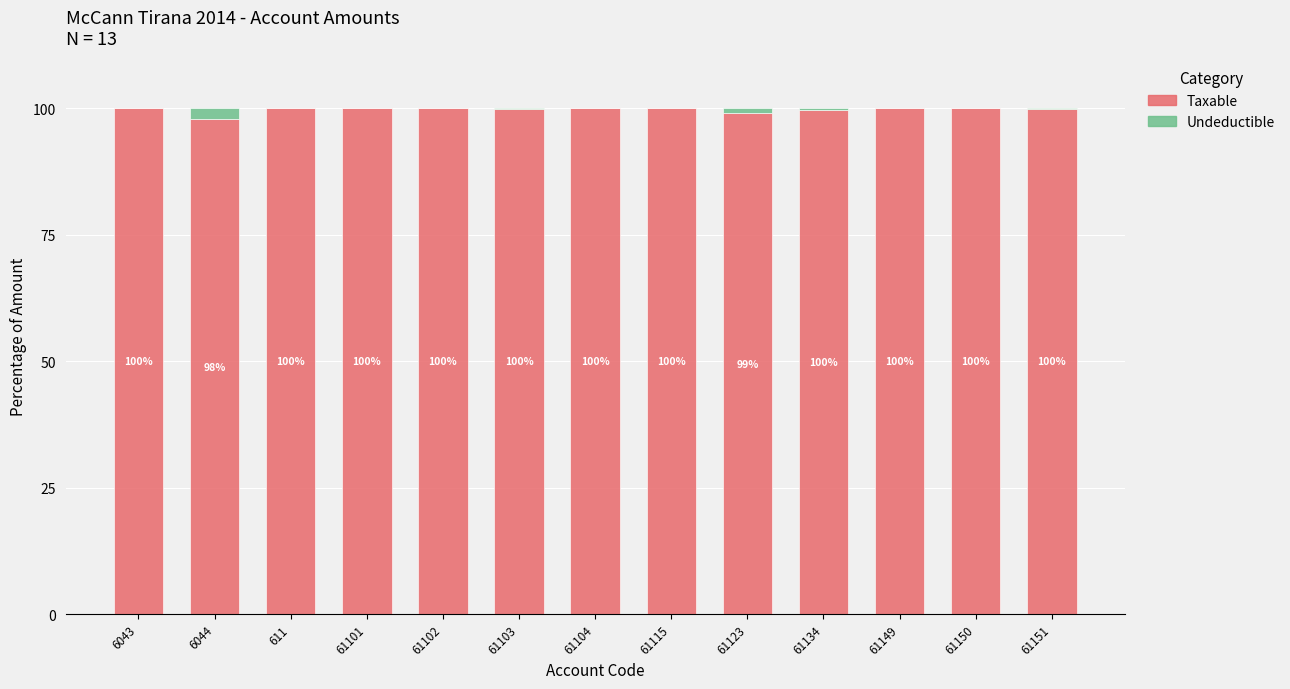

What is the highest value of the Taxable series?

100.0